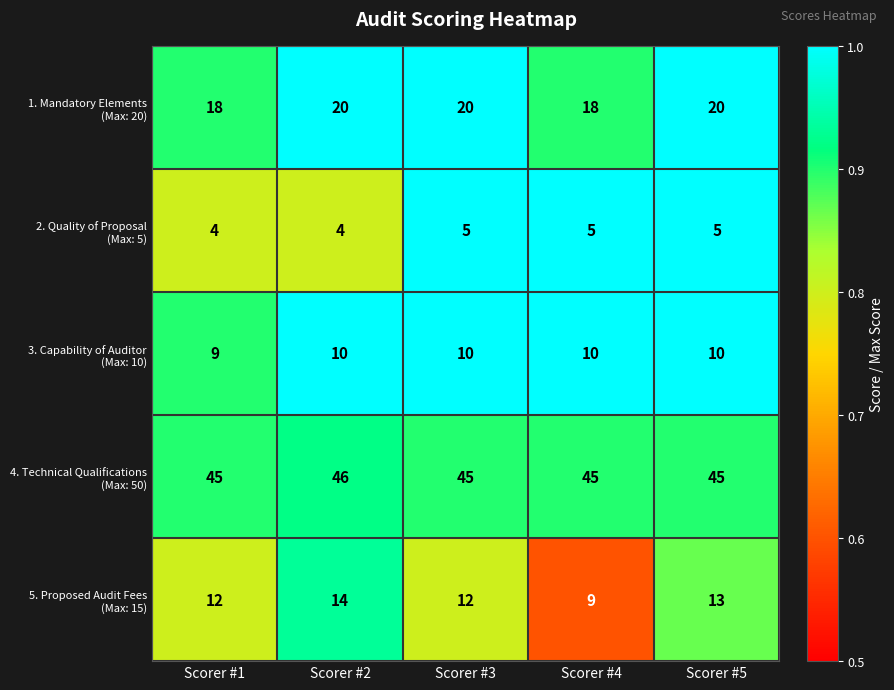

What is the difference between the highest and lowest values at Scorer #2?

42